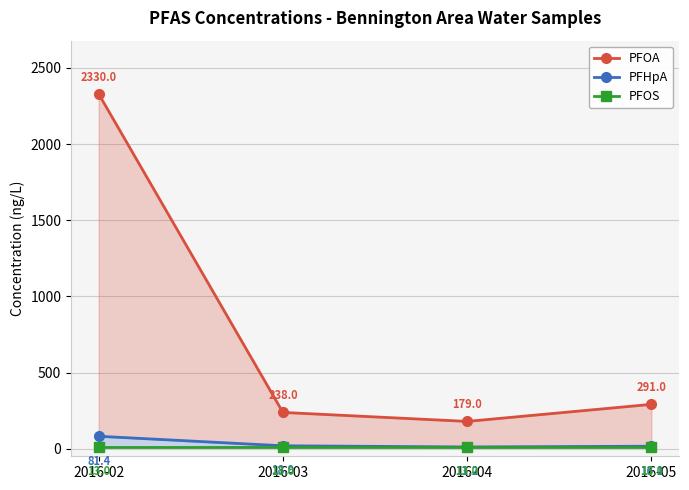

Where is the first local minimum for PFHpA?

2016-04